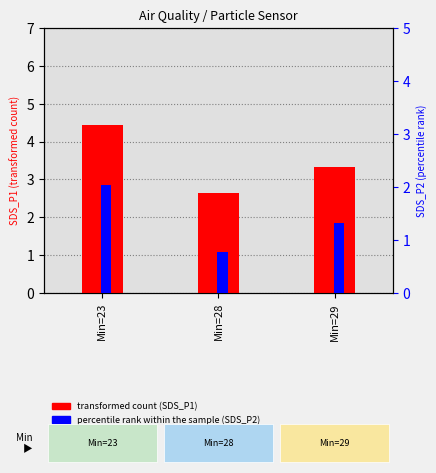

What is the value of the transformed count bar at the 1st from the left?

4.4